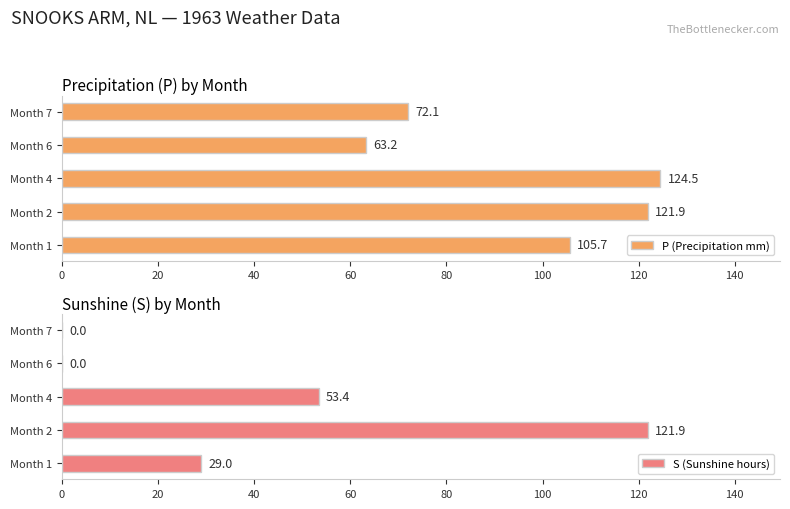

List the series in order of their overall mean, lowest first.

S (Sunshine hours), P (Precipitation mm)